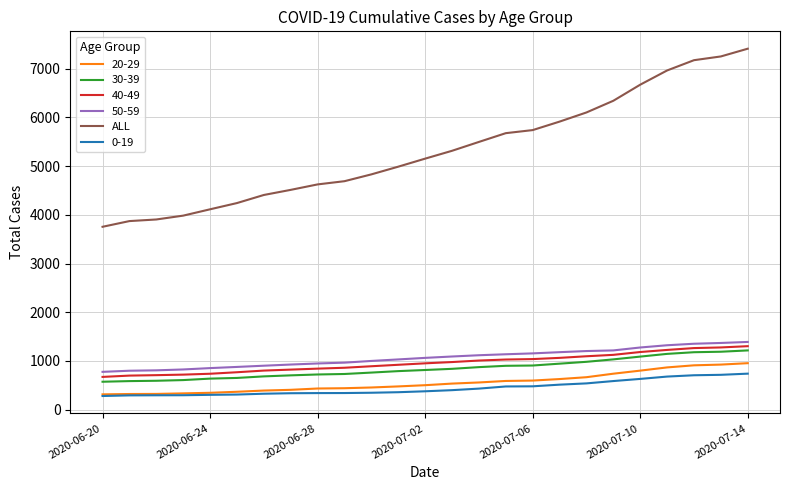

What is the highest value of the 30-39 series?

1217